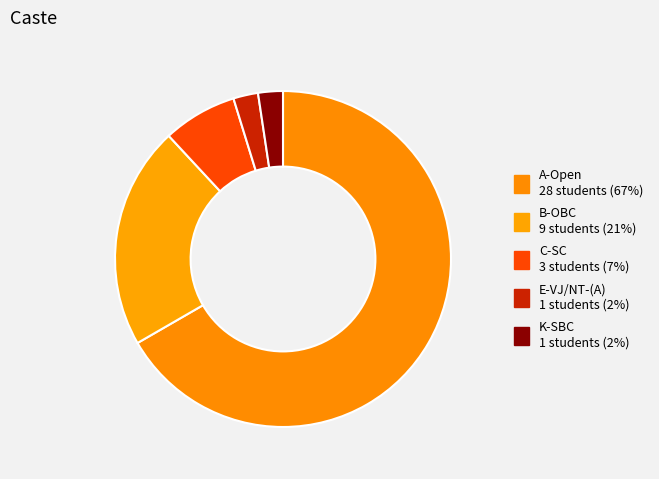

To the nearest percent, what percentage of the pie is K-SBC?

2%